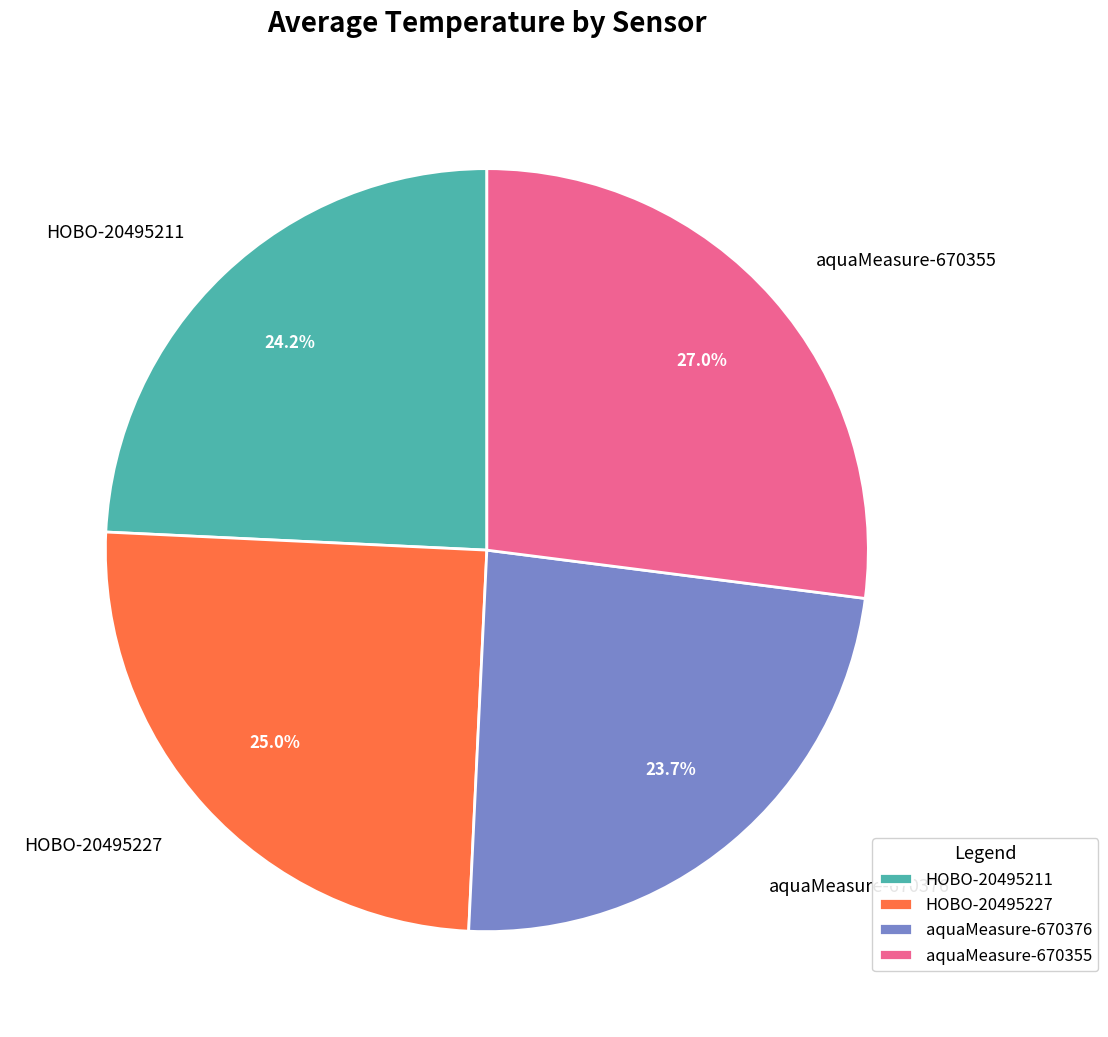

Count the number of slices in the pie.

4